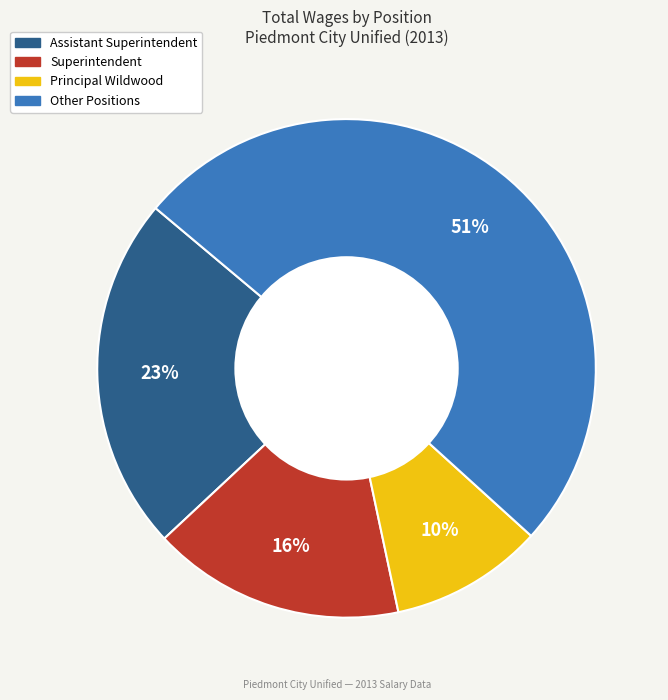

To the nearest percent, what is the difference between the largest and smallest slice percentages?

41%